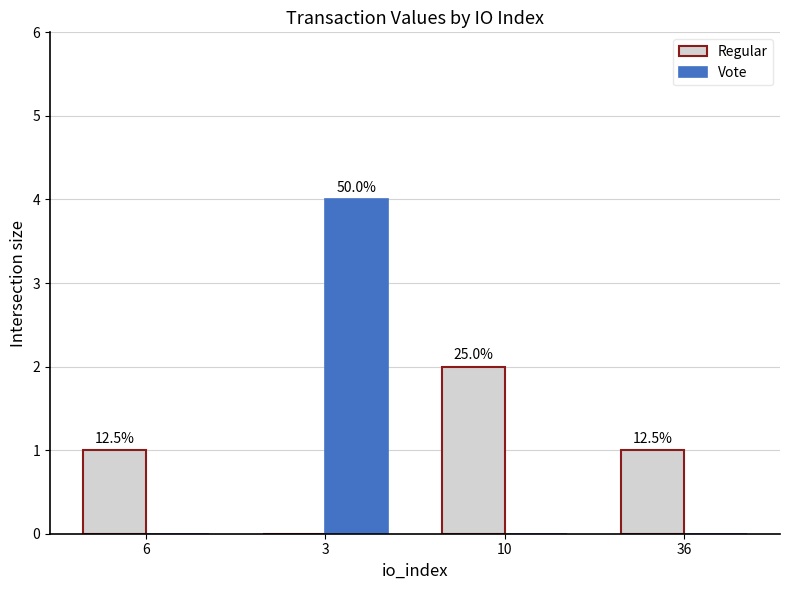

What are all the series names shown in the legend?

Regular, Vote